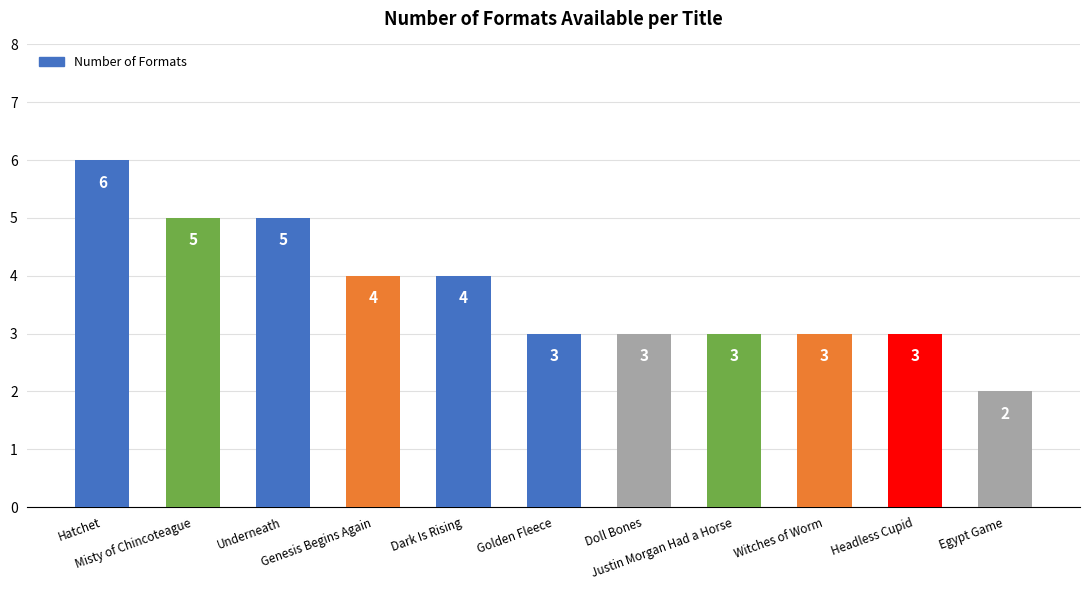

What value does the data have at Headless Cupid?

3